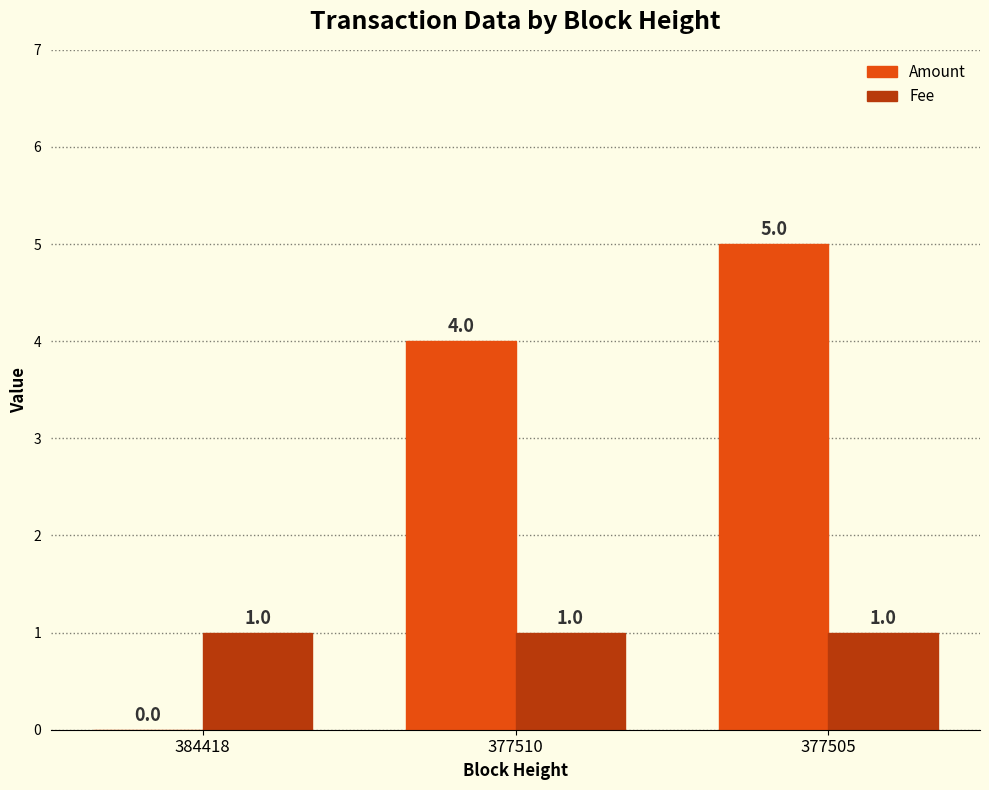

What is the approximate value of Amount at 377505?

5